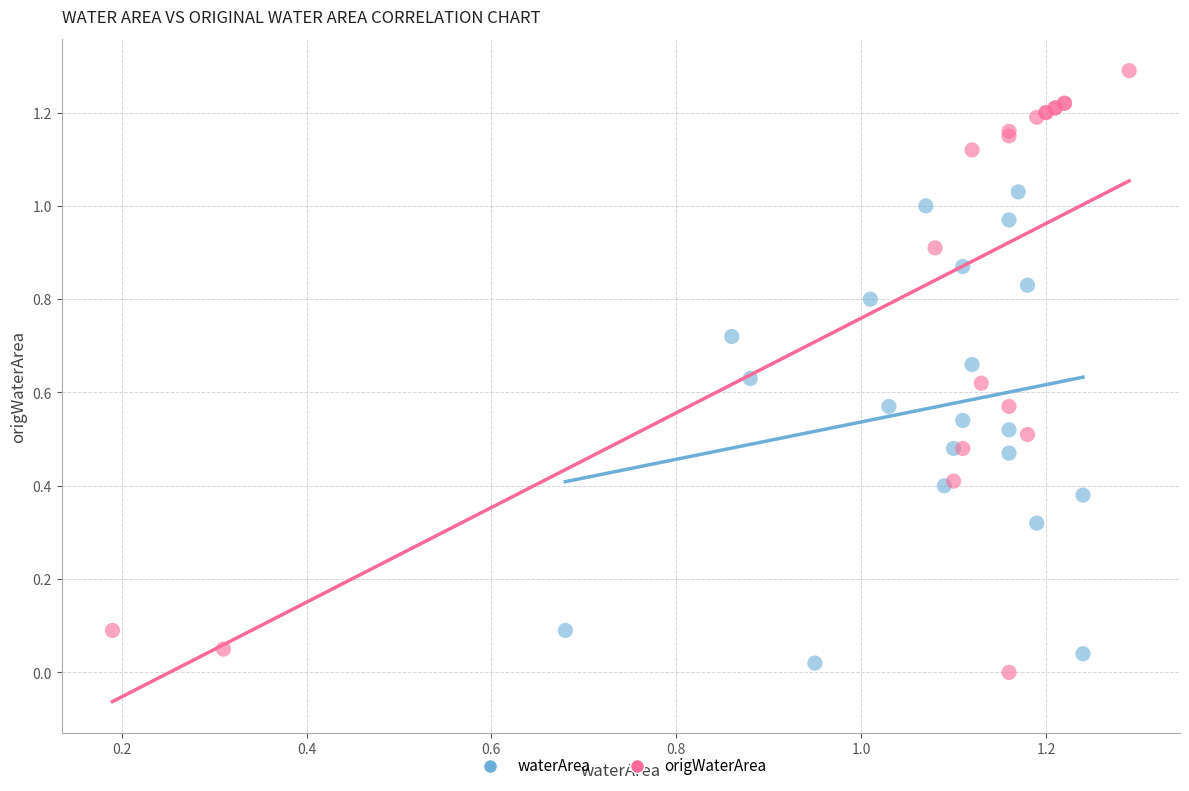

Which series has the widest spread of Y values?

origWaterArea